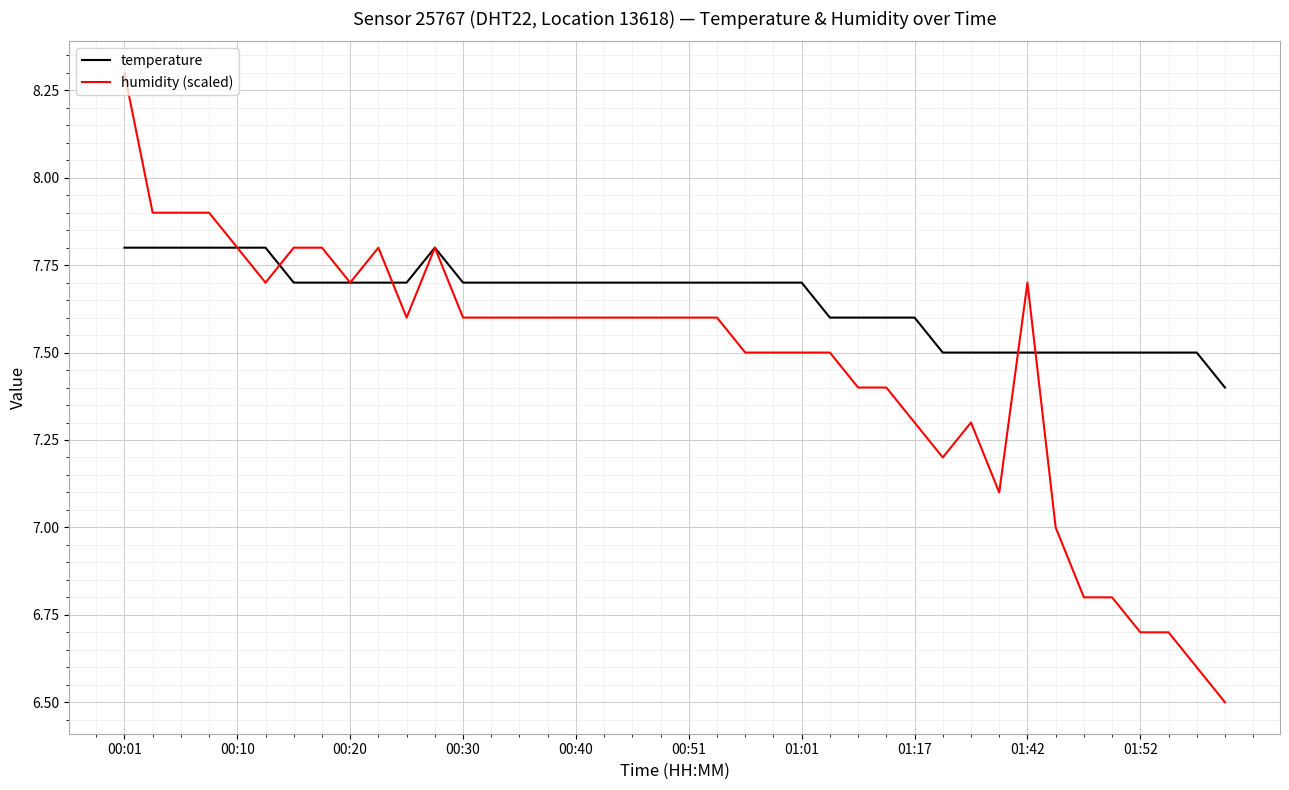

What is the greatest value displayed?

8.3